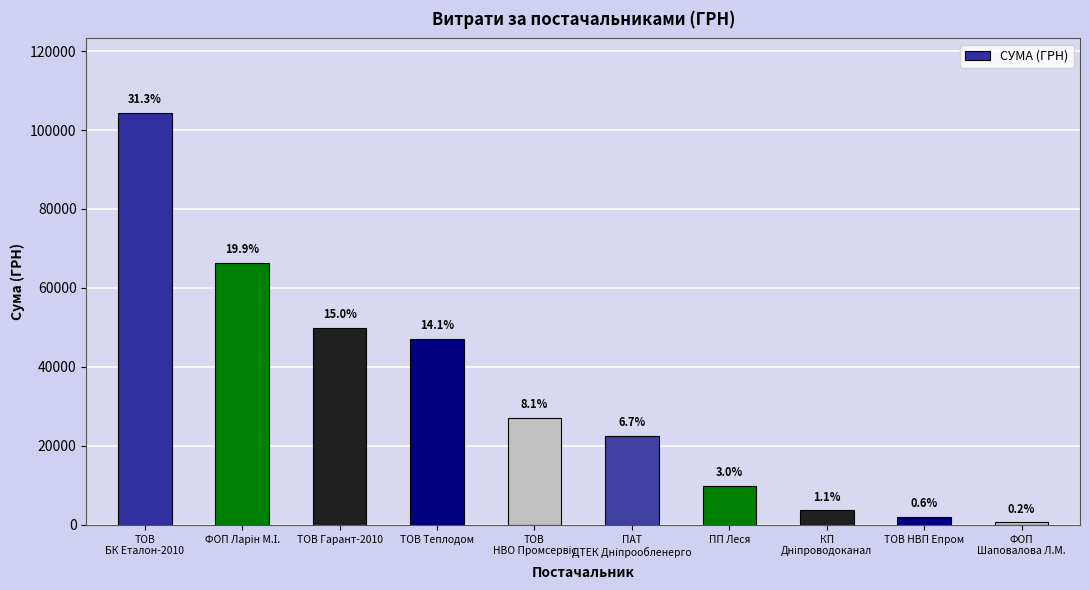

How many bars are there in total?

10